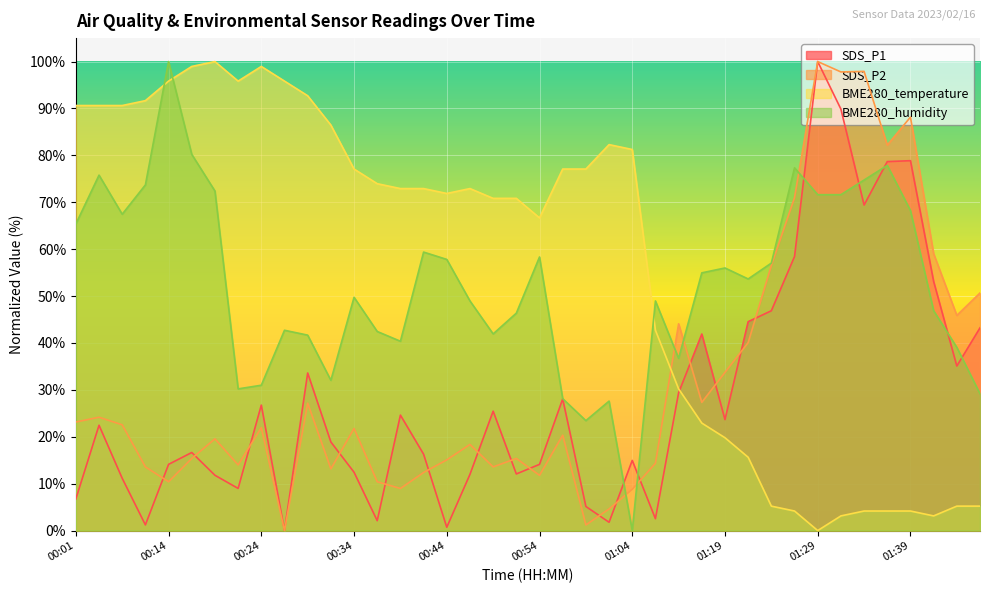

What is the sum of all BME280_humidity values?

2100.8